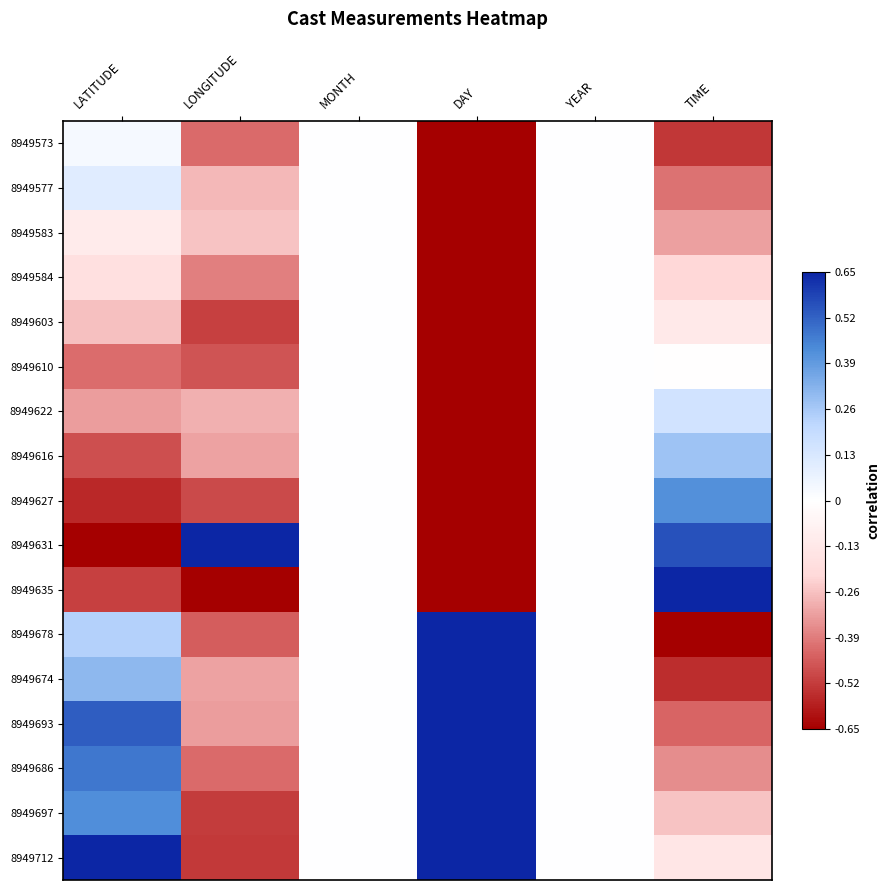

List the series in order of their peak value, lowest first.

8949583, 8949584, 8949603, 8949610, 8949573, 8949577, 8949622, 8949616, 8949627, 8949631, 8949635, 8949678, 8949674, 8949693, 8949686, 8949697, 8949712